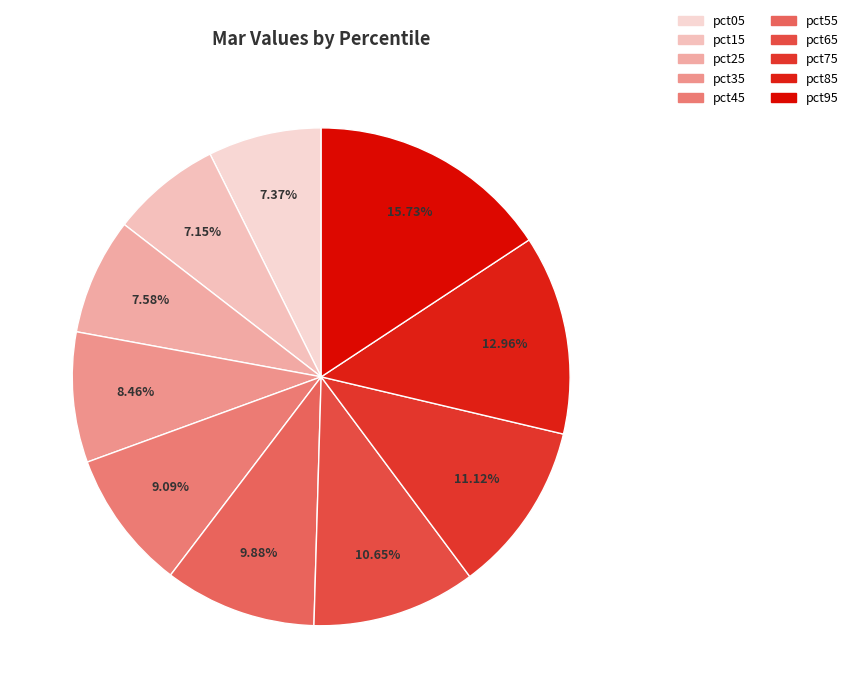

Count the number of slices in the pie.

10